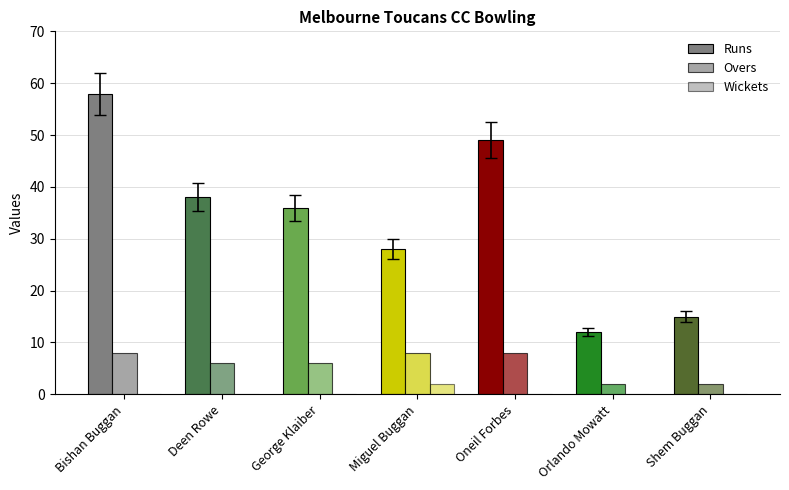

What is the value of the Overs bar at the 4th from the left?

8